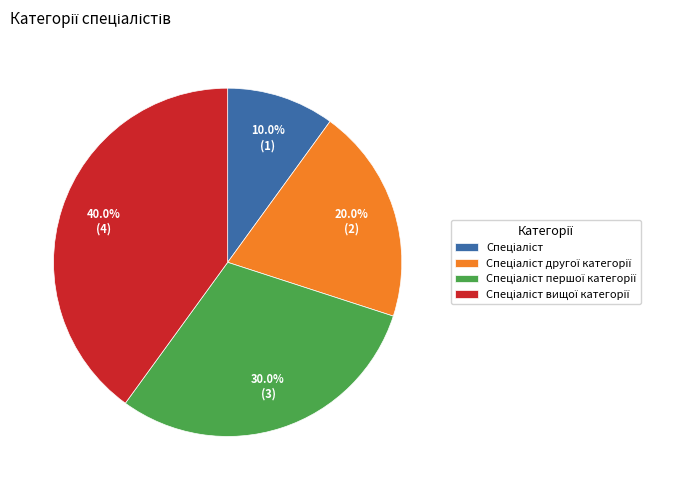

Is there a majority slice in this chart?

No